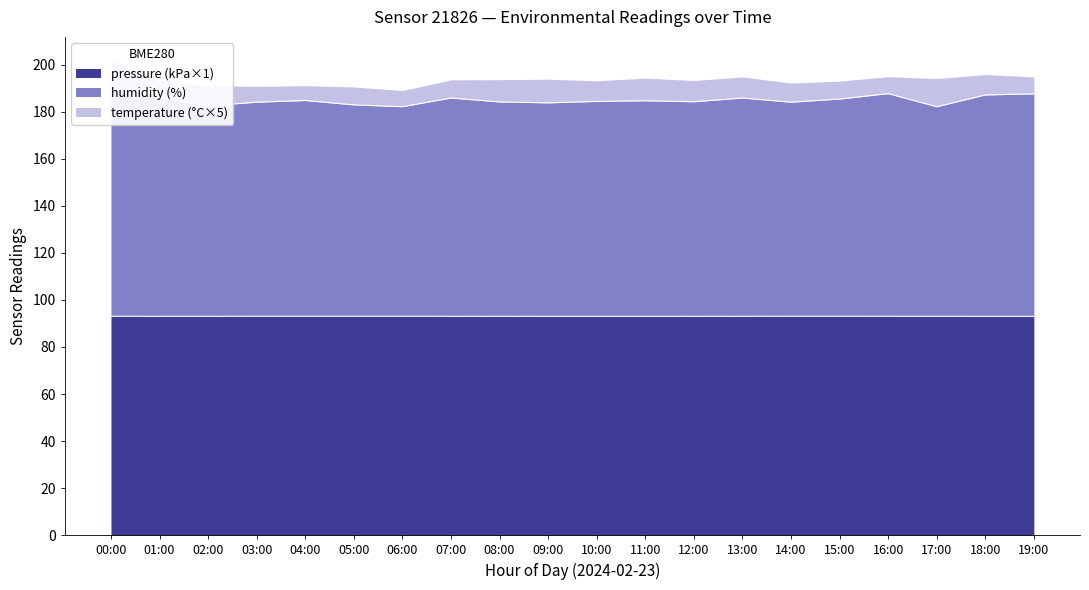

True or false: pressure (kPa×1) has a value of 157.3 at 14:00.

False